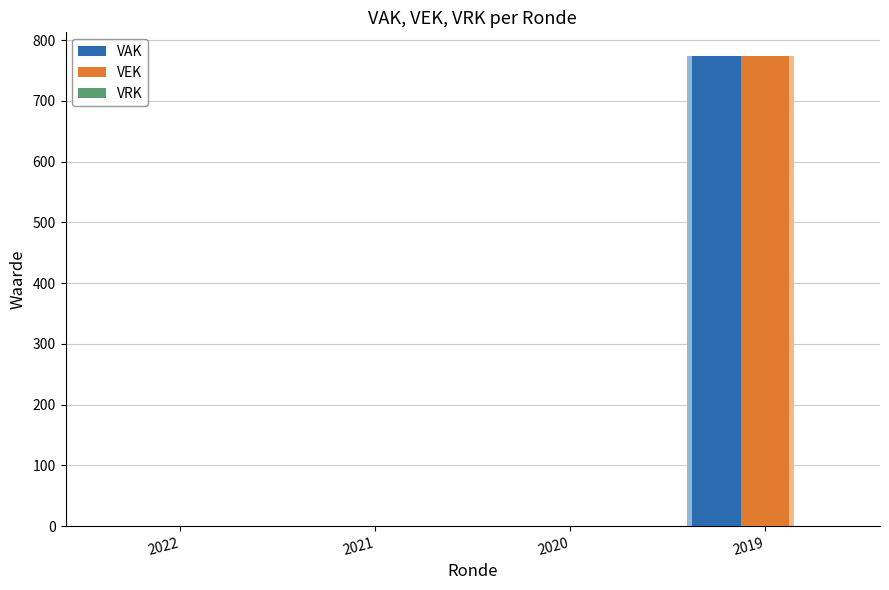

True or false: VEK has a value of 0 at 2020.

True